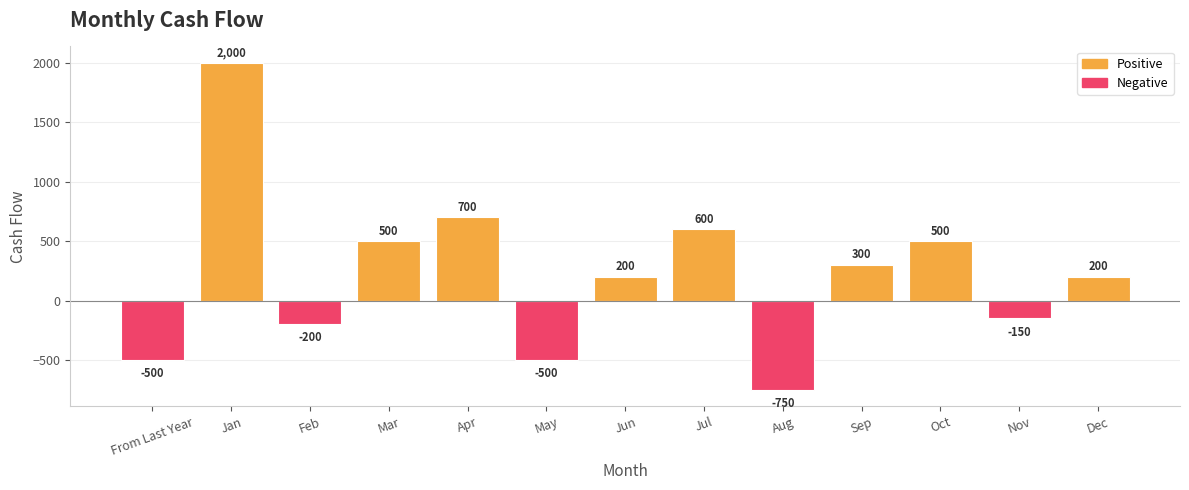

What value does the data have at Aug, to the nearest 10?

-750